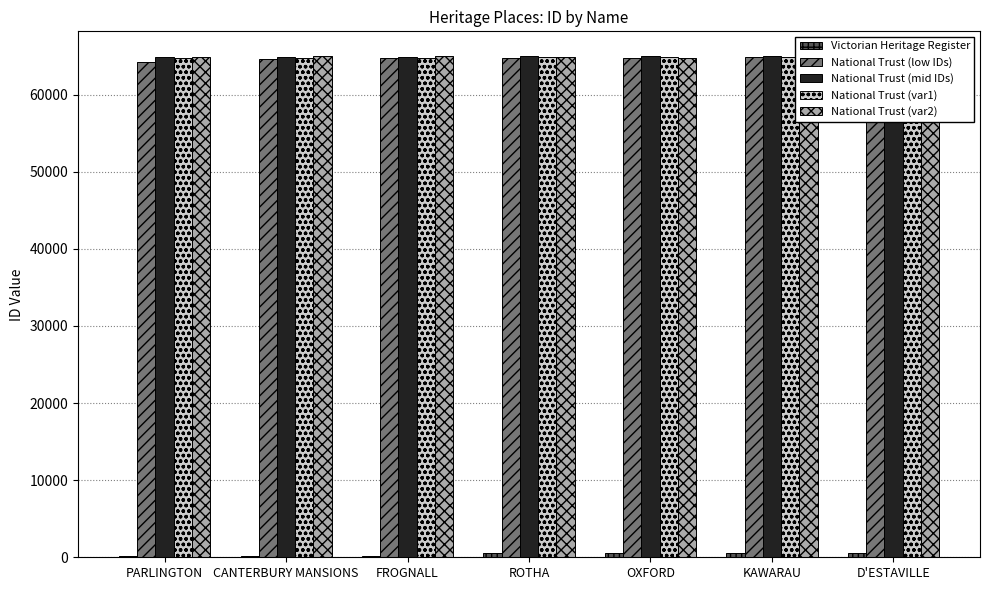

What is the difference between the maximum and second lowest values in the National Trust (mid IDs) series?

81